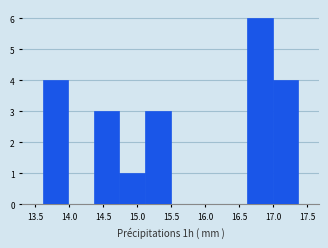

Reading left to right, list every bar in this chart as the range it spans on the x-axis followed by its height. Neither the bar edges nor the heights are printed on the chart, so give them approximately, as read against the axes.

13.60 to 14.00: 4
14.00 to 14.35: 0
14.35 to 14.75: 3
14.75 to 15.10: 1
15.10 to 15.50: 3
15.50 to 15.85: 0
15.85 to 16.25: 0
16.25 to 16.60: 0
16.60 to 17.00: 6
17.00 to 17.35: 4